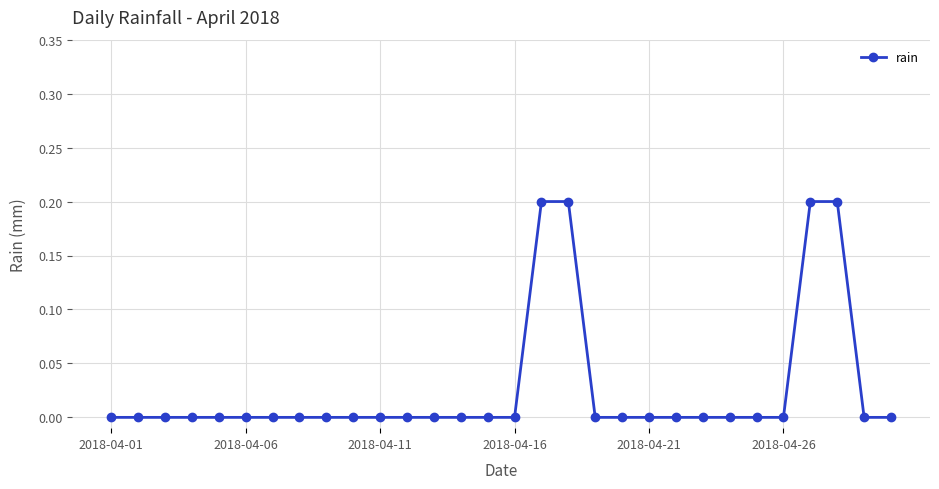

Reading left to right, what are all the values shown in this chart?

0.0	0.0	0.0	0.0	0.0	0.0	0.0	0.0	0.0	0.0	0.0	0.0	0.0	0.0	0.0	0.0	0.2	0.2	0.0	0.0	0.0	0.0	0.0	0.0	0.0	0.0	0.2	0.2	0.0	0.0